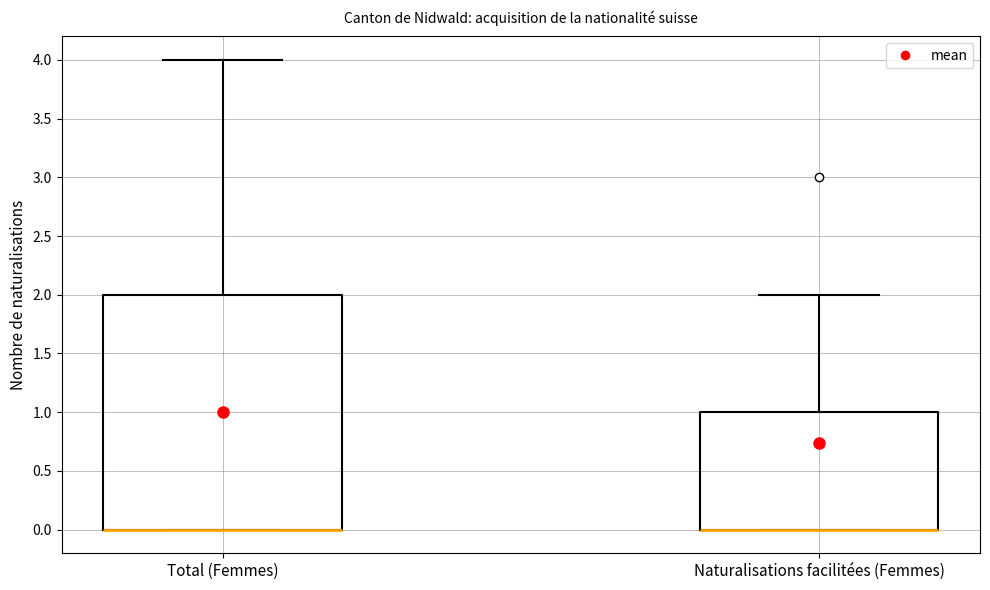

Reading left to right, read every box against the y-axis: the position of its median line, the range the box covers, and the ends of its whiskers. The values are not printed on the chart, so give them approximately, as read against the axis.

Total (Femmes): median 0 (drawn on the box's lower edge), box 0 to 2, whiskers 0 to 4
Naturalisations facilitées (Femmes): median 0 (drawn on the box's lower edge), box 0 to 1, whiskers 0 to 2